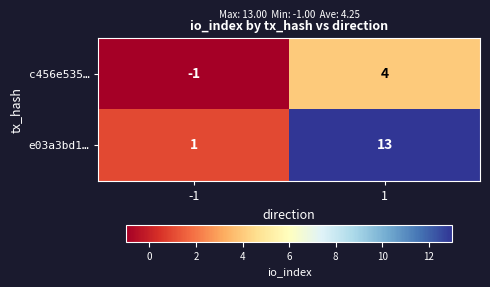

How many categories are shown in the chart?

2